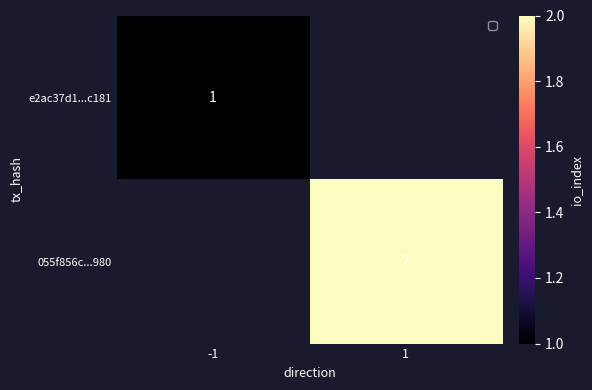

The 055f856c...980 series shows 2 at 1. True or false?

True